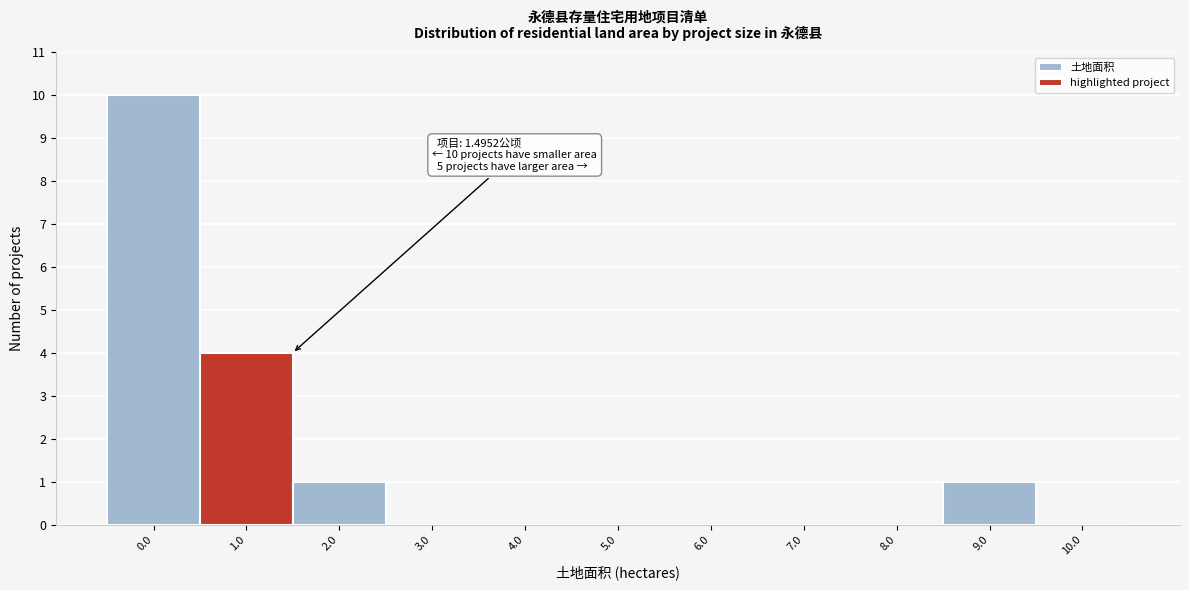

Reading left to right, transcribe all the data shown in this chart.

0.0=10	1.0=4	2.0=1	3.0=0	4.0=0	5.0=0	6.0=0	7.0=0	8.0=0	9.0=1	10.0=0